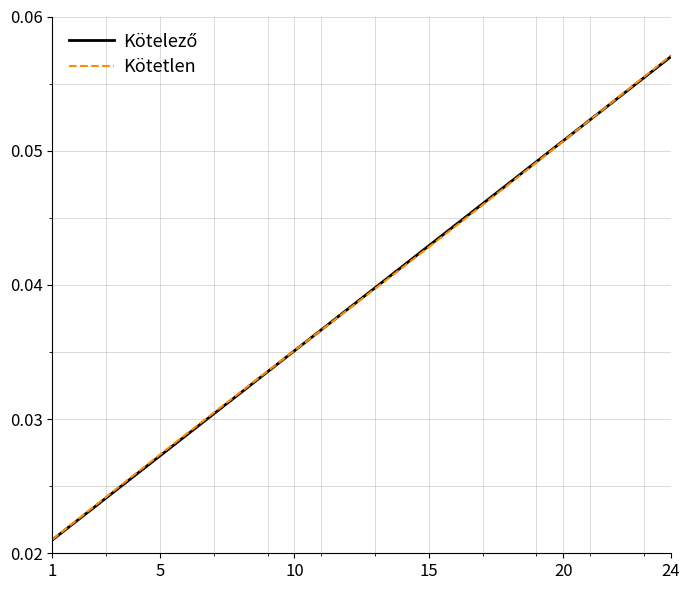

Which series has the widest spread of values?

Kötetlen